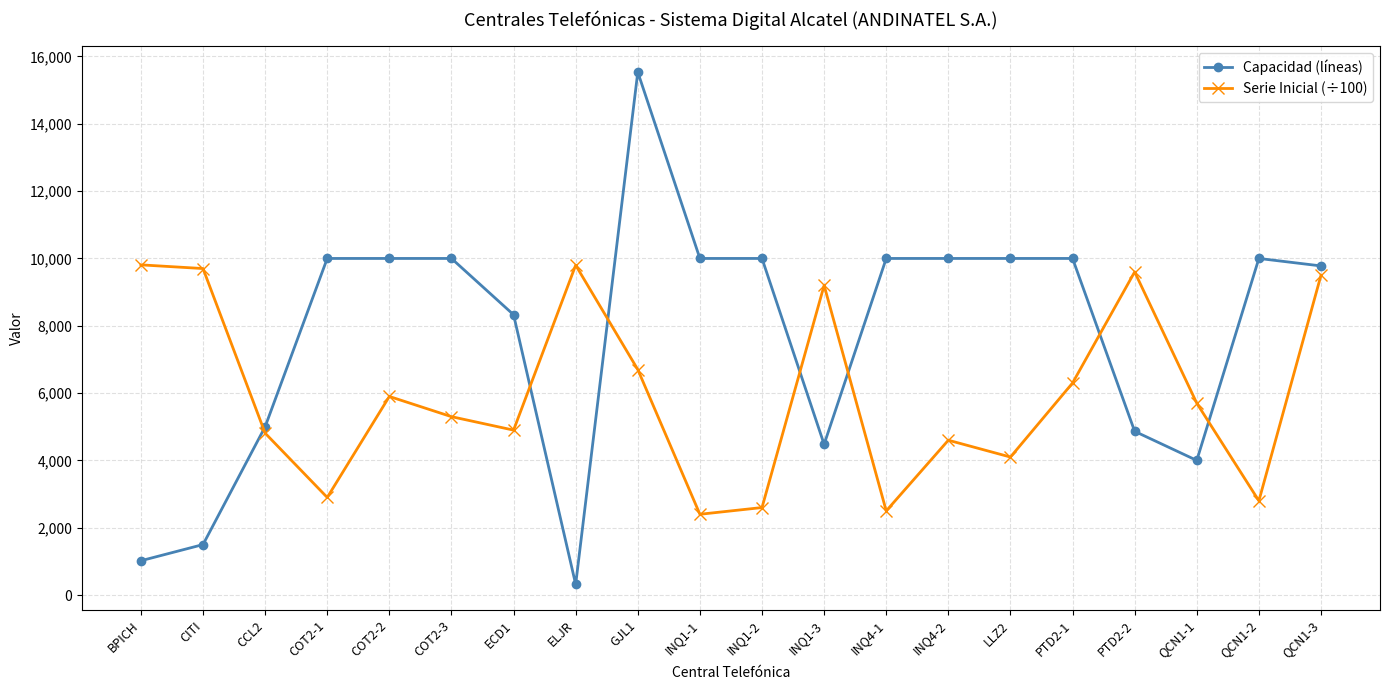

What is the difference between the Serie Inicial (÷100) values at LLZ2 and INQ1-2?

1500.0